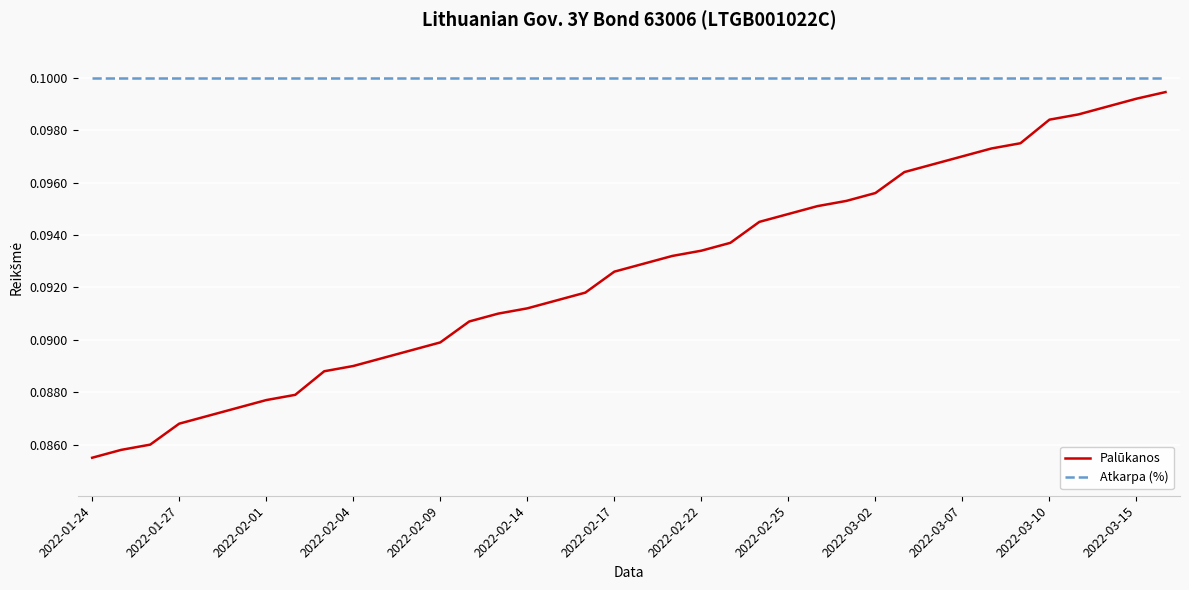

List the series in order of their overall mean, highest first.

Atkarpa (%), Palūkanos